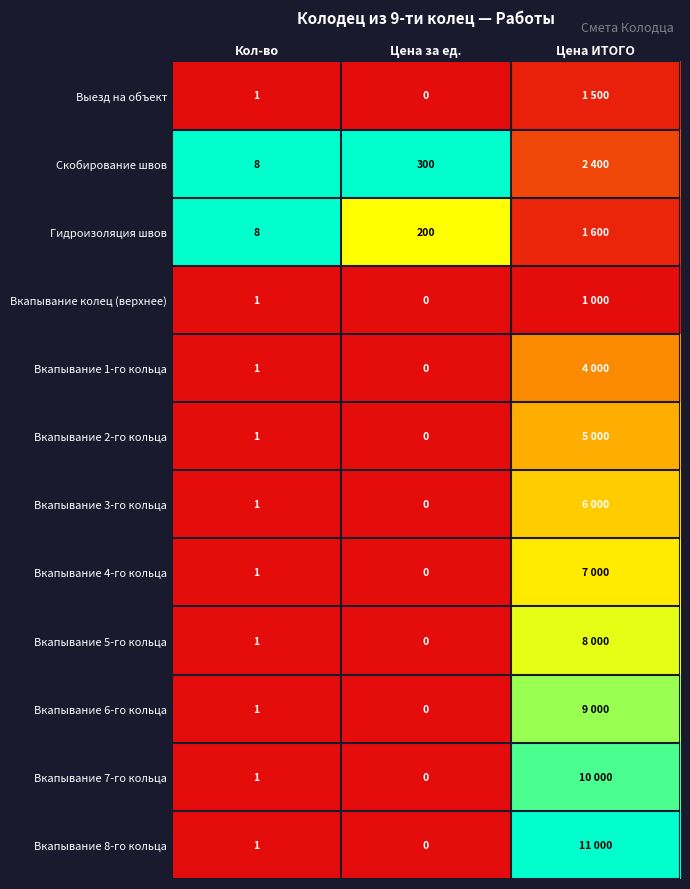

Is the value of Вкапывание колец (верхнее) at Кол-во greater than the value of Гидроизоляция швов at Кол-во?

No